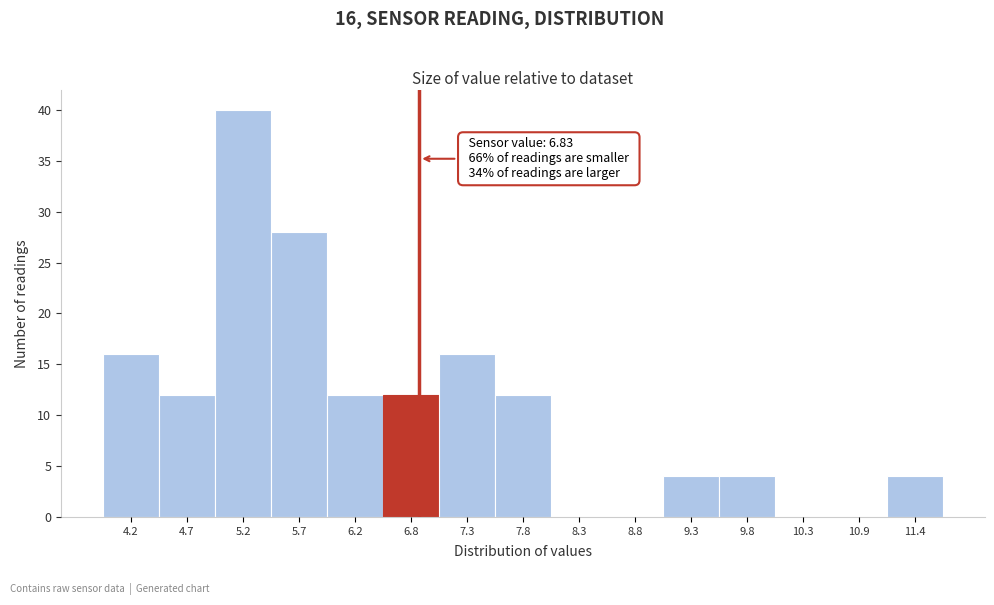

Over which range of the x-axis is the bar tallest?

5.0 to 5.5